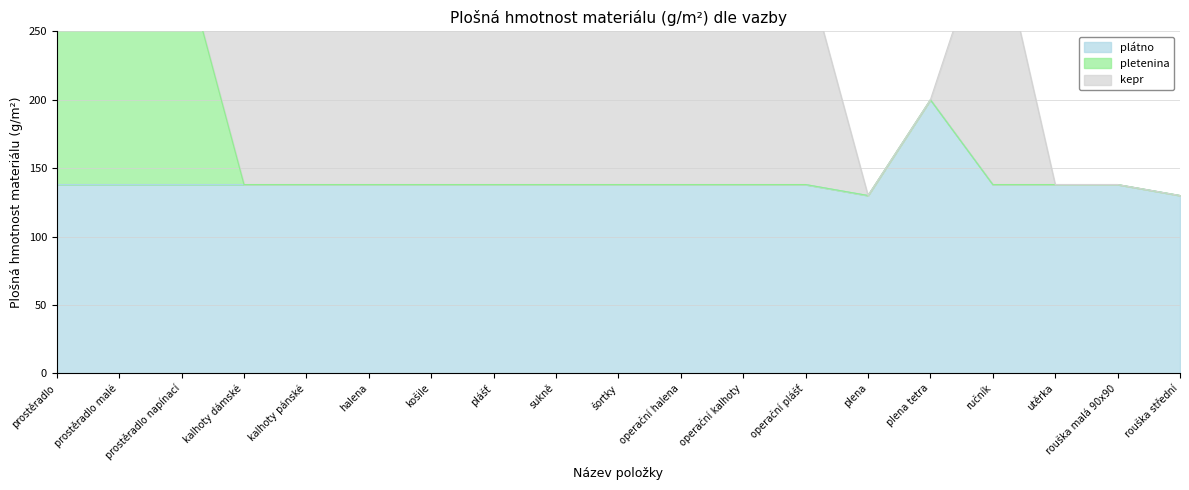

True or false: kepr and plátno intersect in this chart.

True